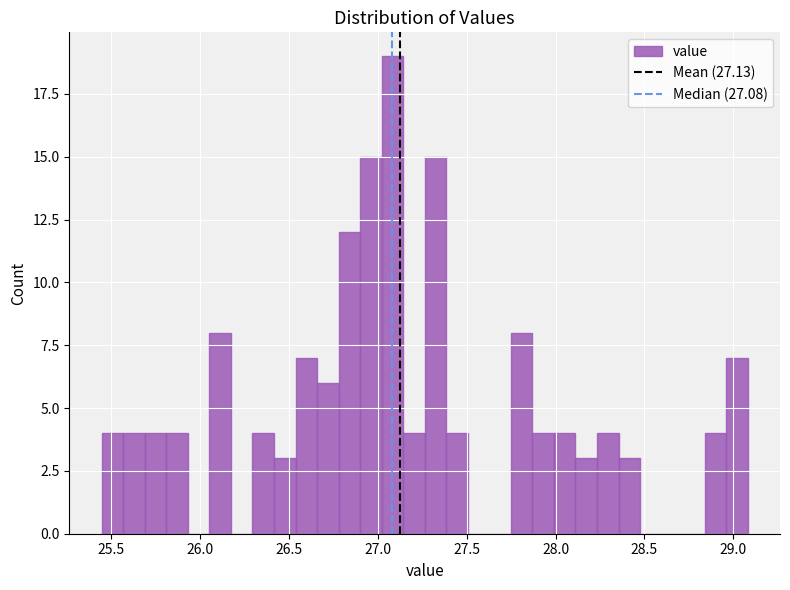

Around what value on the x-axis is the tallest bar? Give the approximate position of its centre, as read against the axis.

27.10